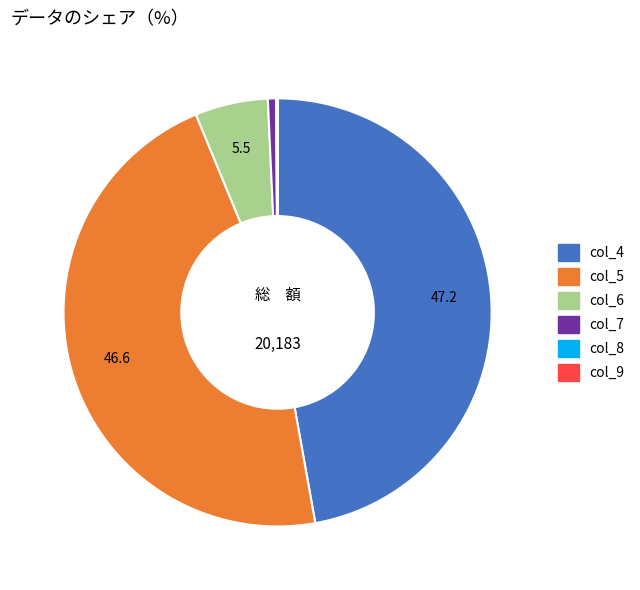

Between col_4 and col_6, which is larger?

col_4